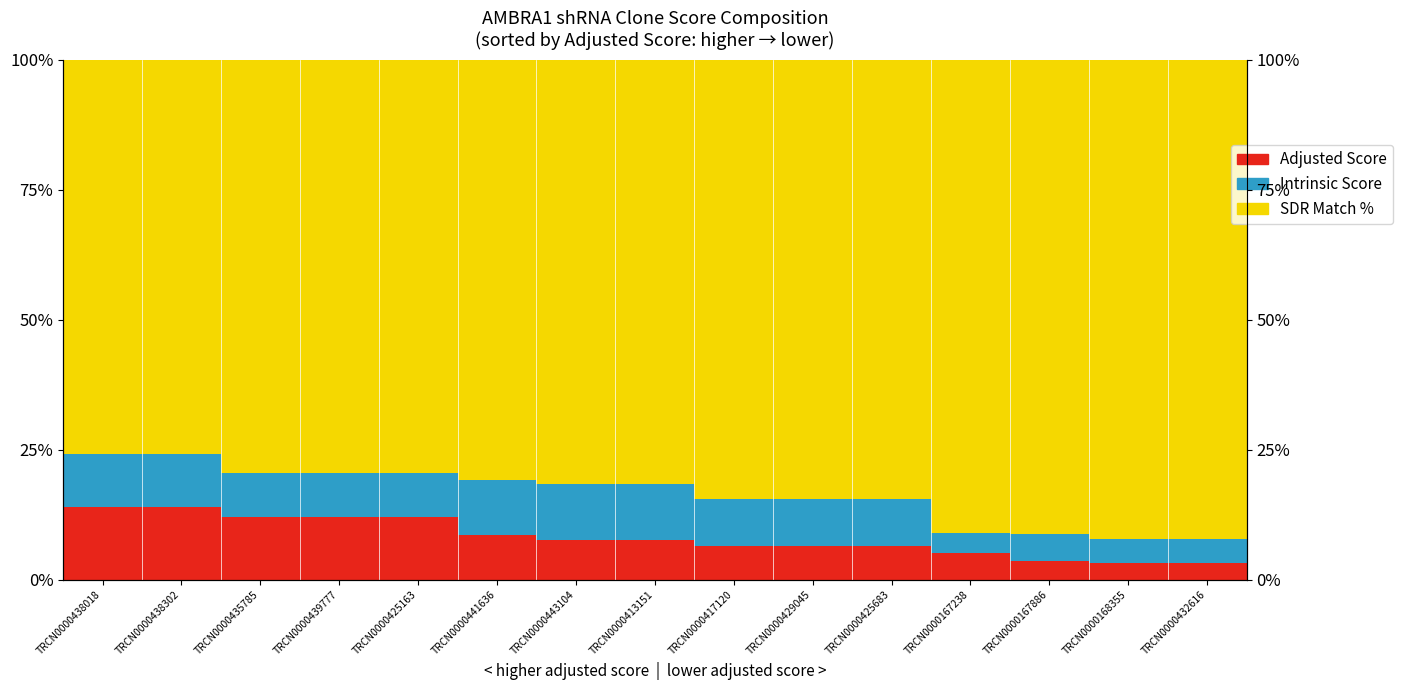

What is the value of the Intrinsic Score bar at the 1st from the left?

10.0